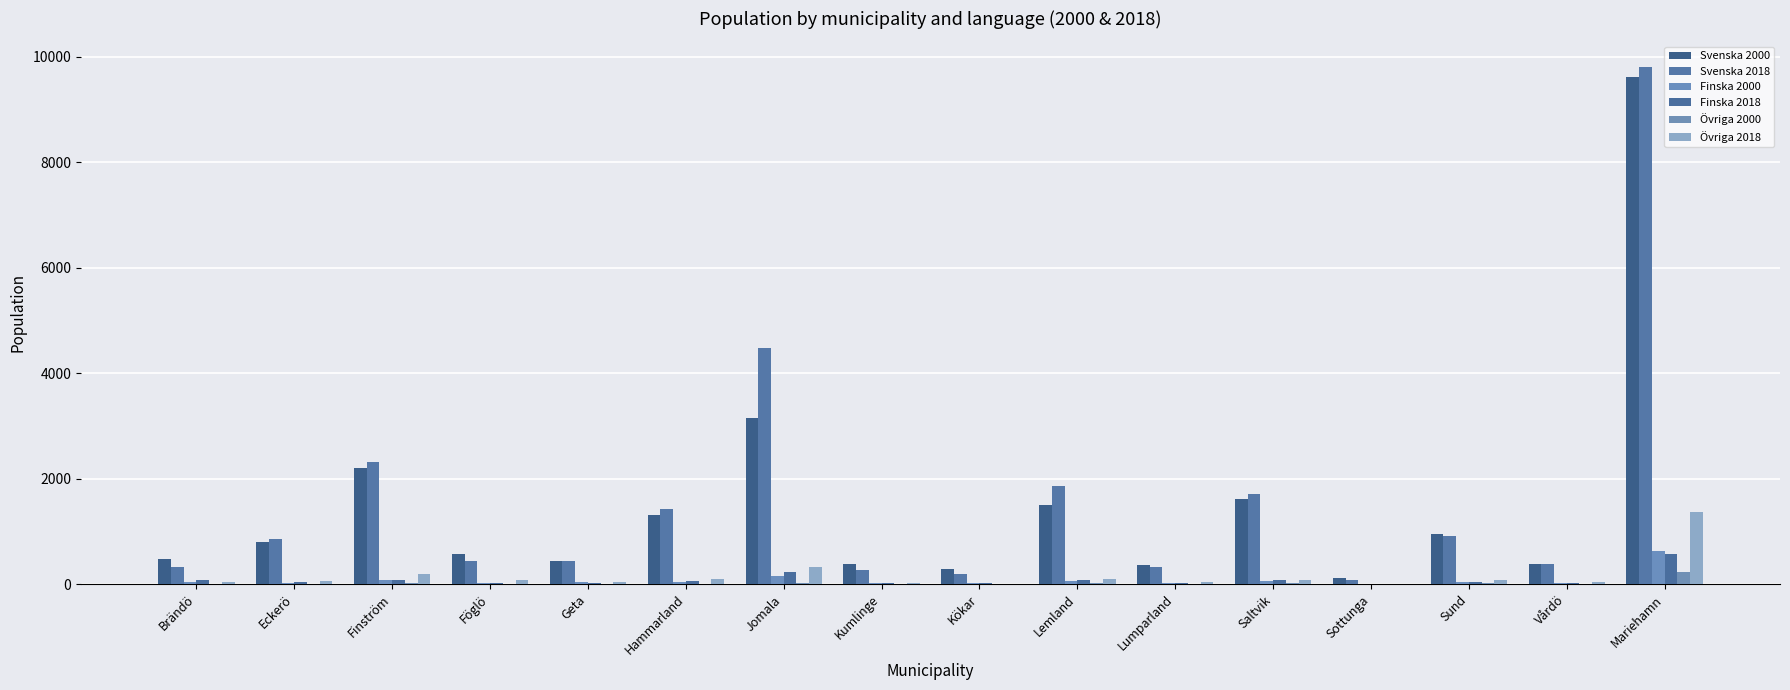

At which label does Övriga 2018 reach its peak?

Mariehamn